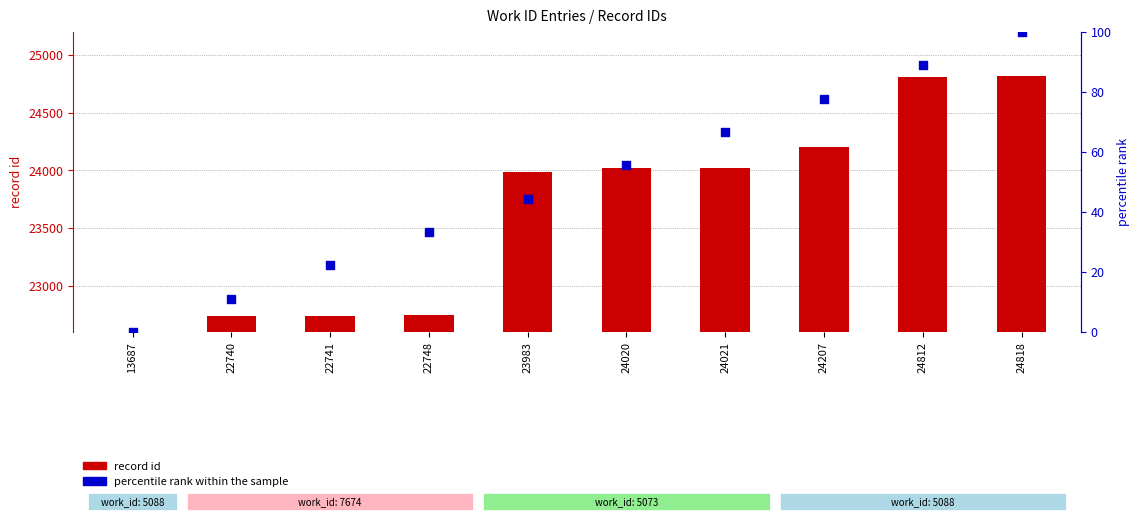

At how many categories does at least one series exceed 2561?

10